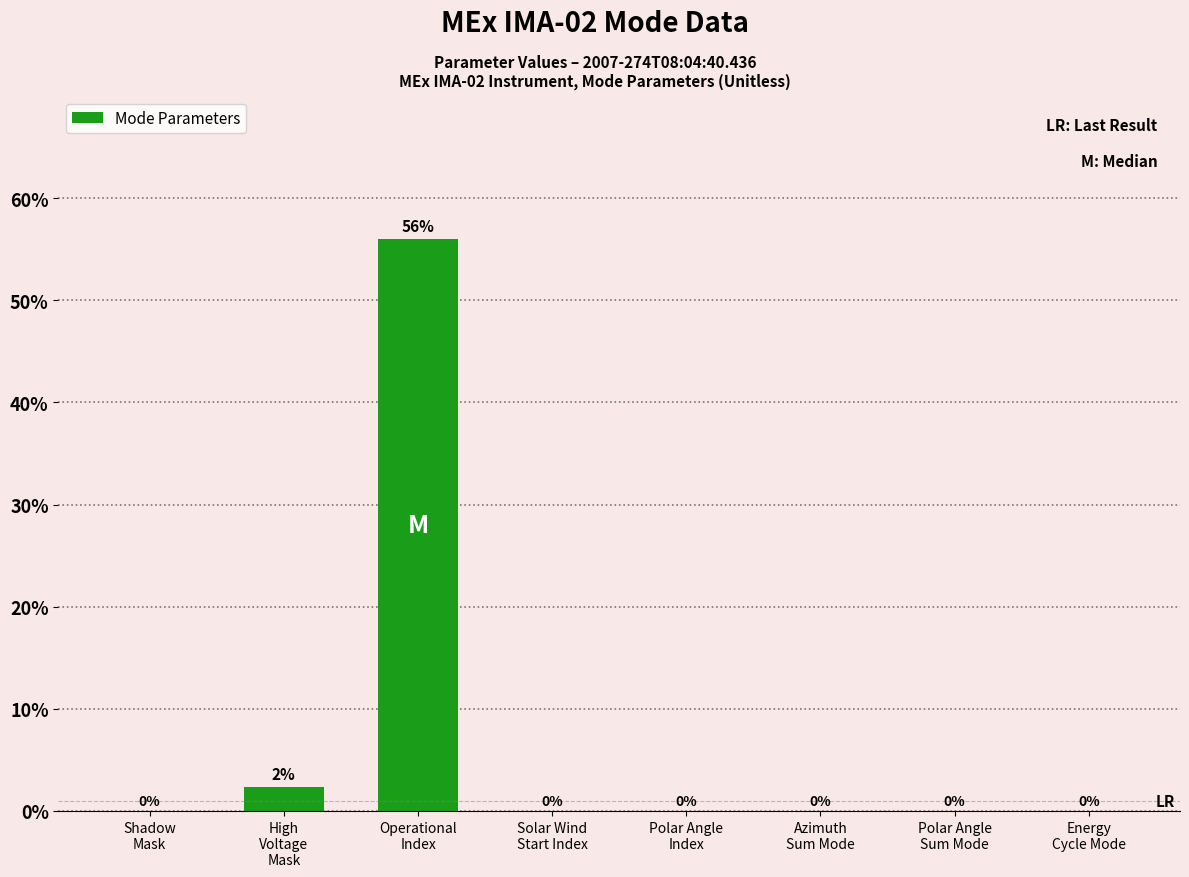

The value at Operational
Index is 56.0. True or false?

True